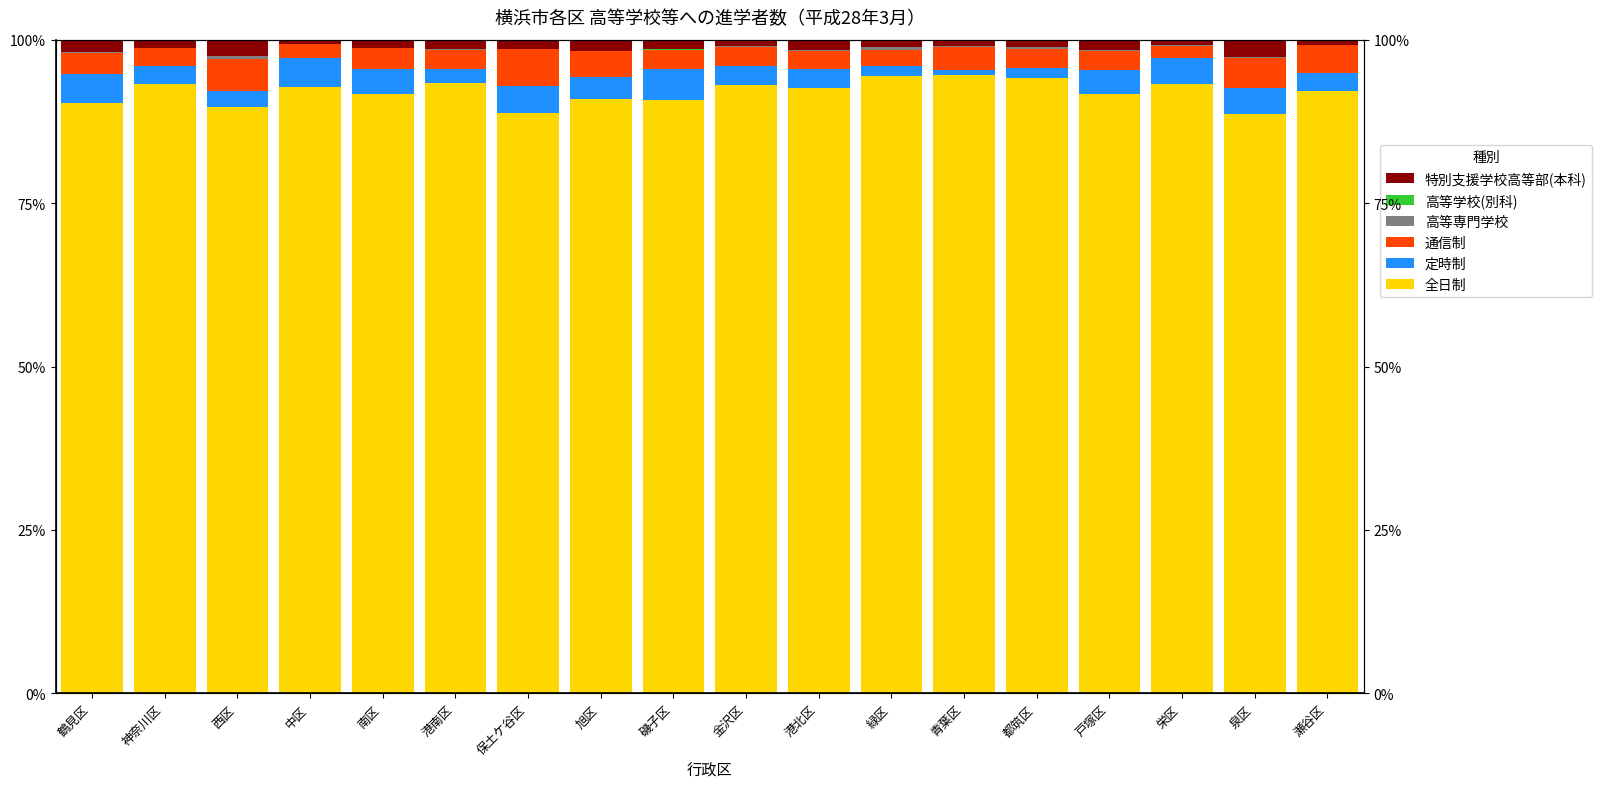

What is the difference between the maximum and second lowest values in the 通信制 series?

3.5